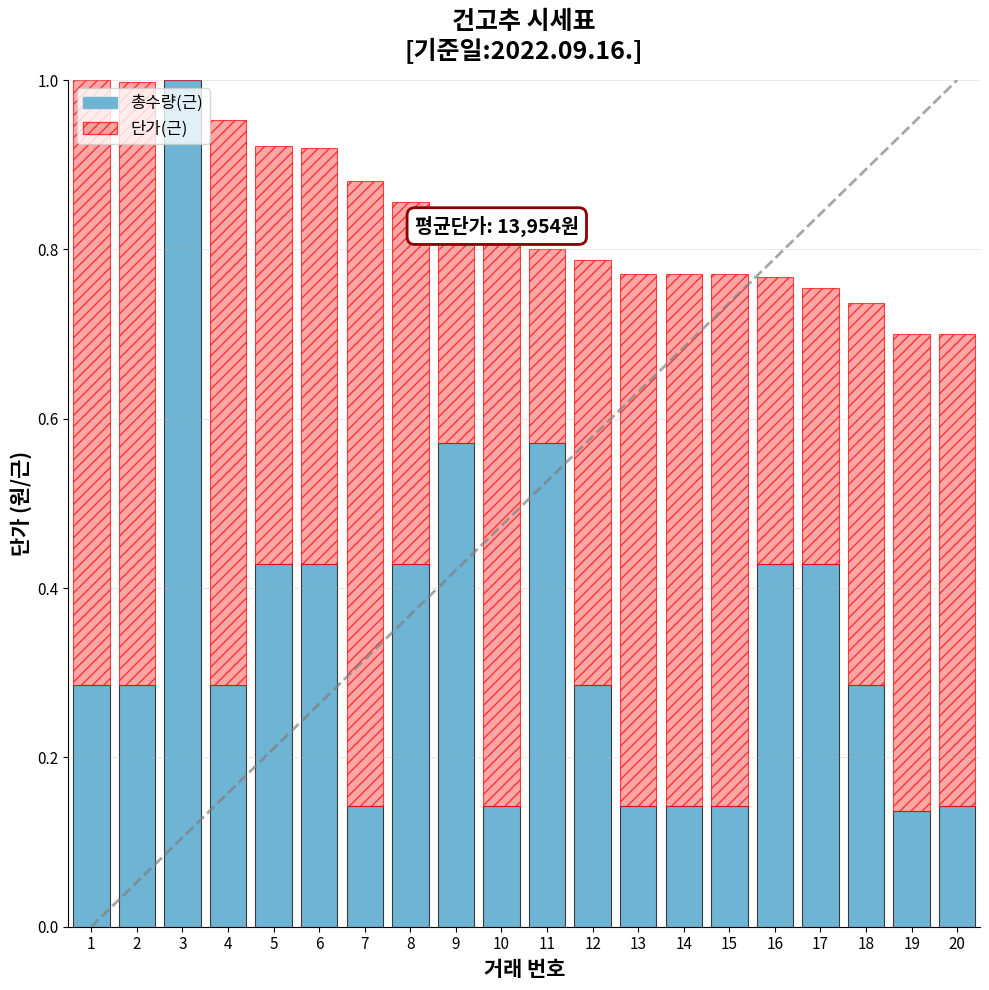

What is the total value across all series at 2?

1.0